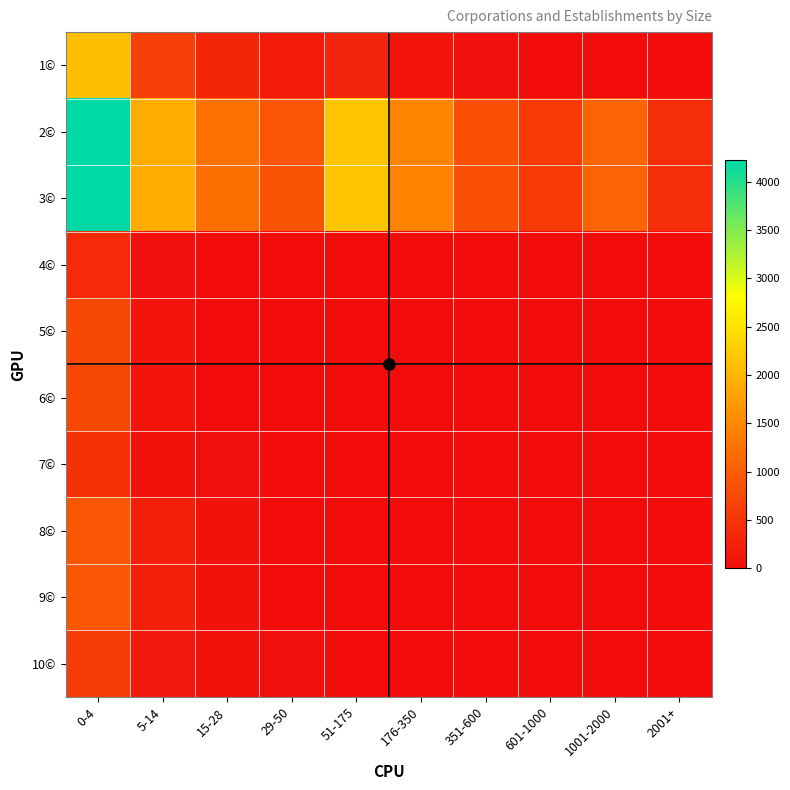

How many series are shown in this chart?

10